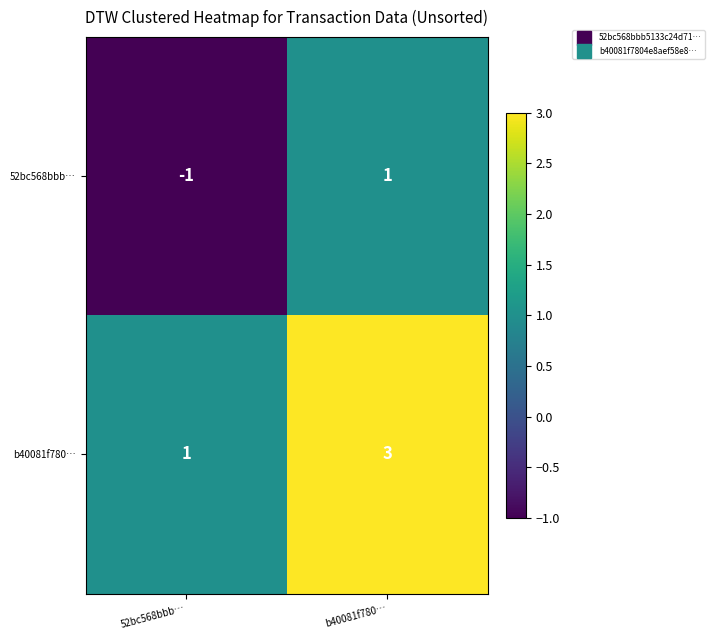

The value of b40081f780… at 52bc568bbb… is 1. True or false?

True